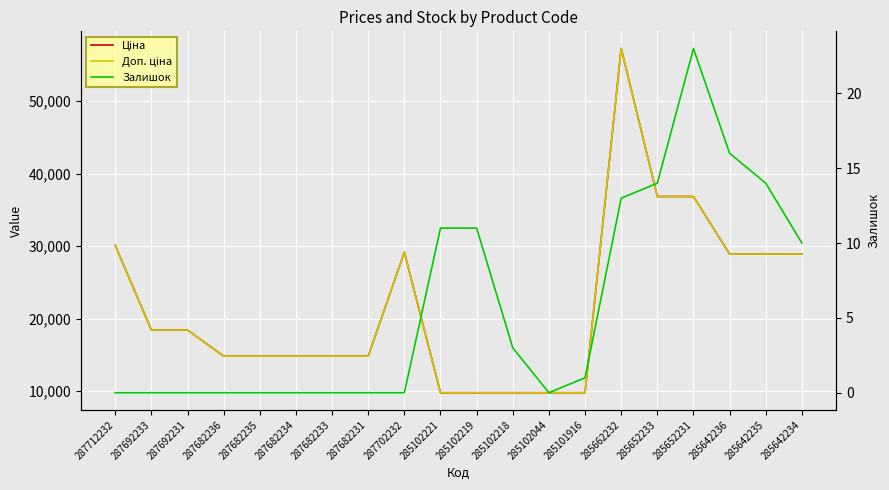

Where is the first local maximum for Доп. ціна?

287702232